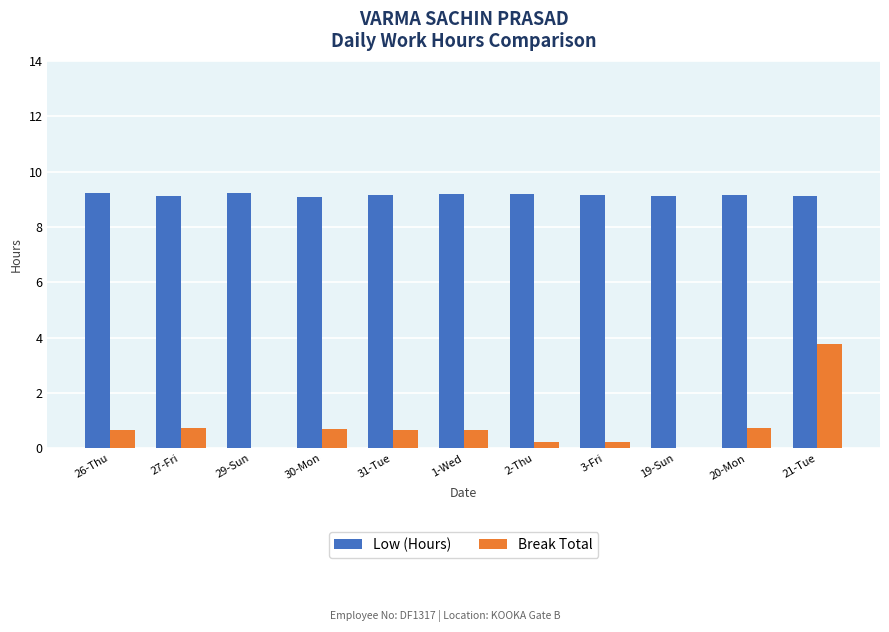

Is it true that Low (Hours) equals 2.8 at 3-Fri?

False